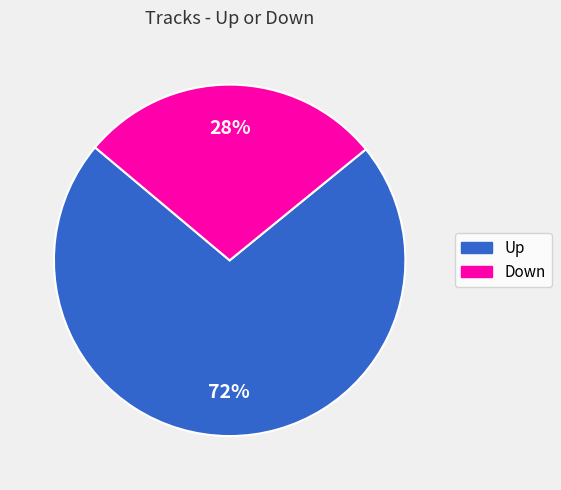

What is the largest slice in the pie chart?

Up